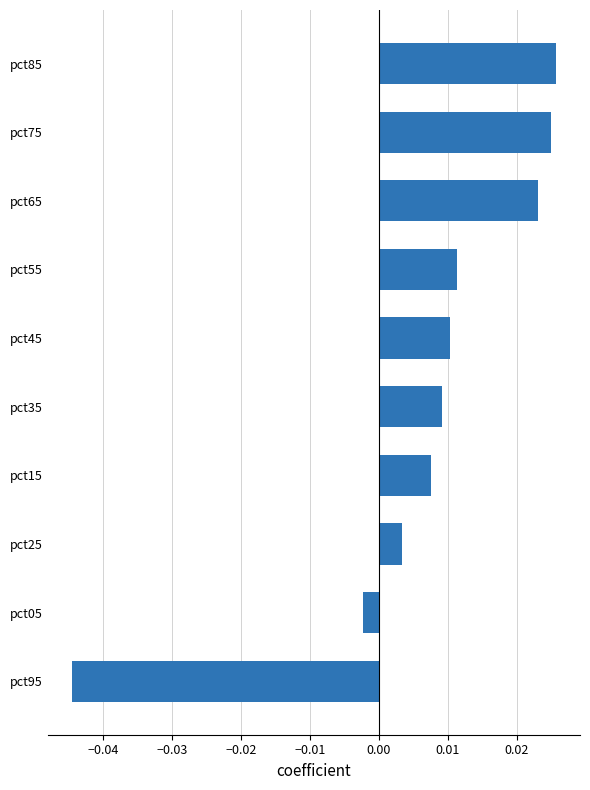

List the labels in order of value, smallest first.

pct95, pct05, pct25, pct15, pct35, pct45, pct55, pct65, pct75, pct85